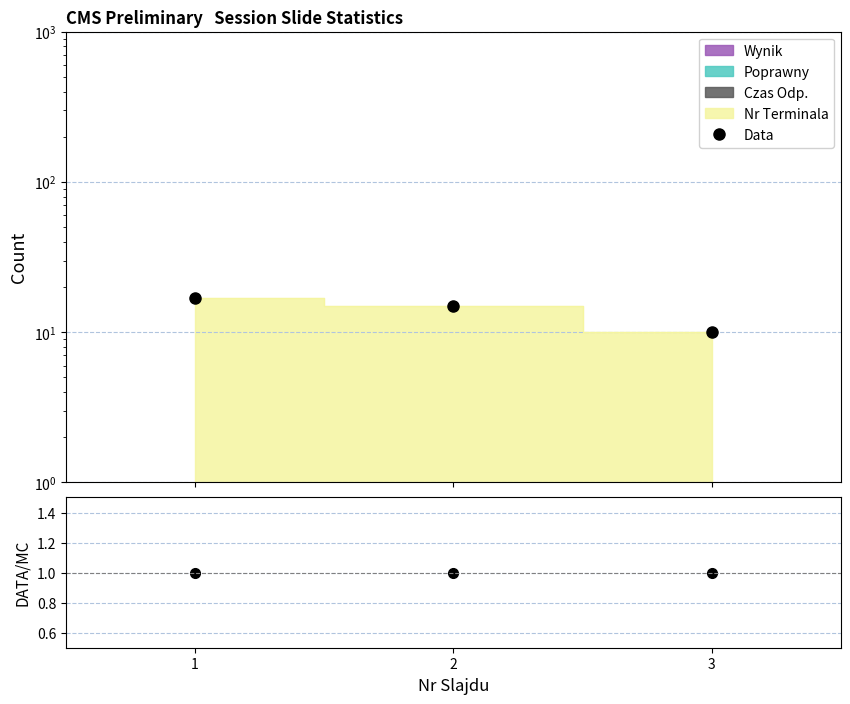

Rank the series at 2 from highest to lowest value.

Data, Data/MC